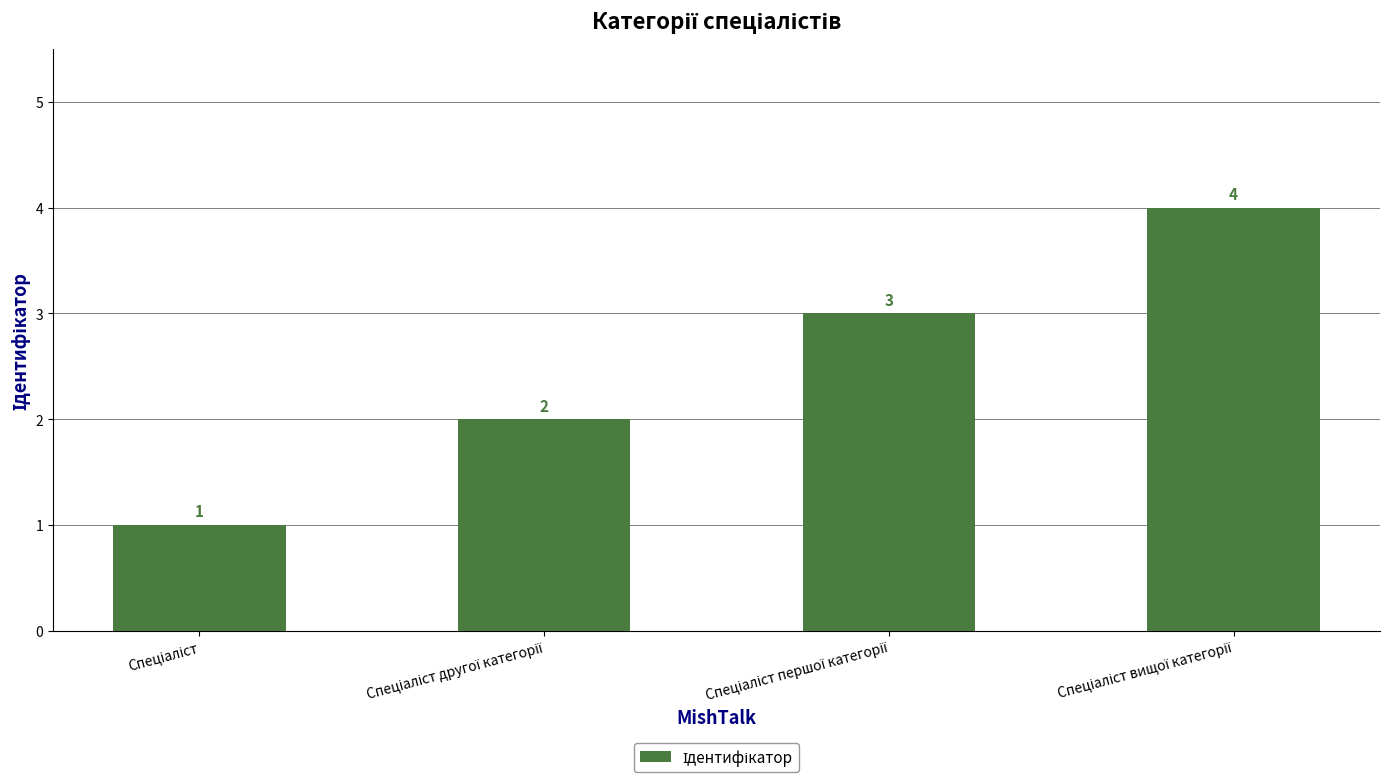

Count the number of data series in this chart.

1